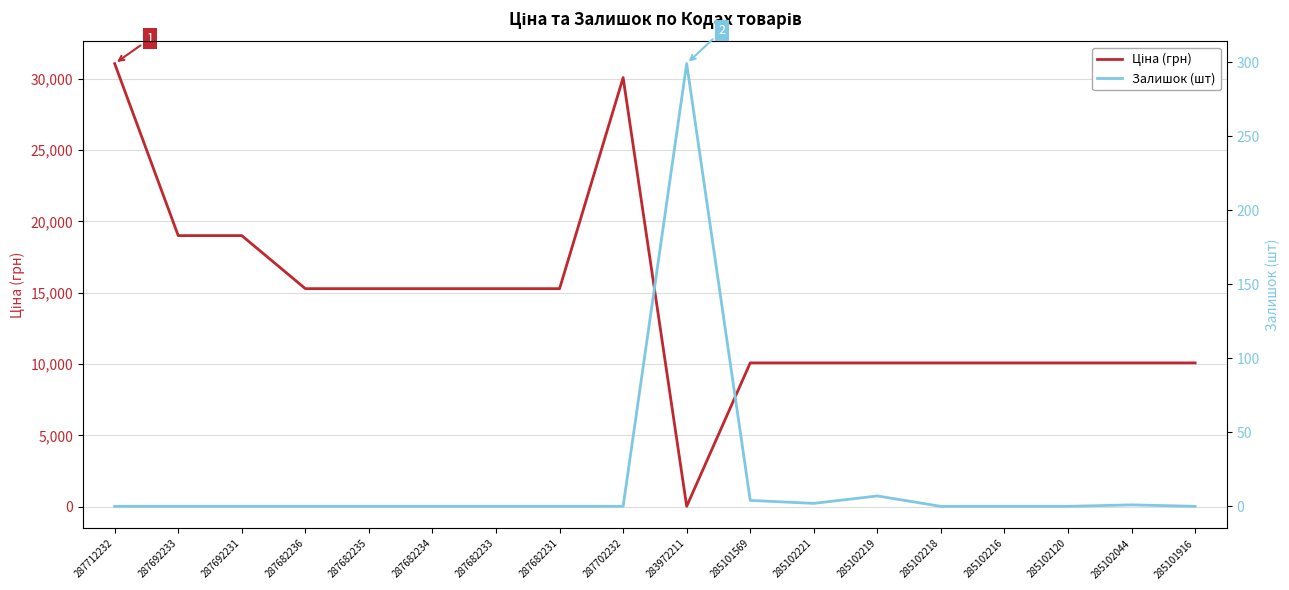

What are all the series names shown in the legend?

Ціна (грн), Залишок (шт)